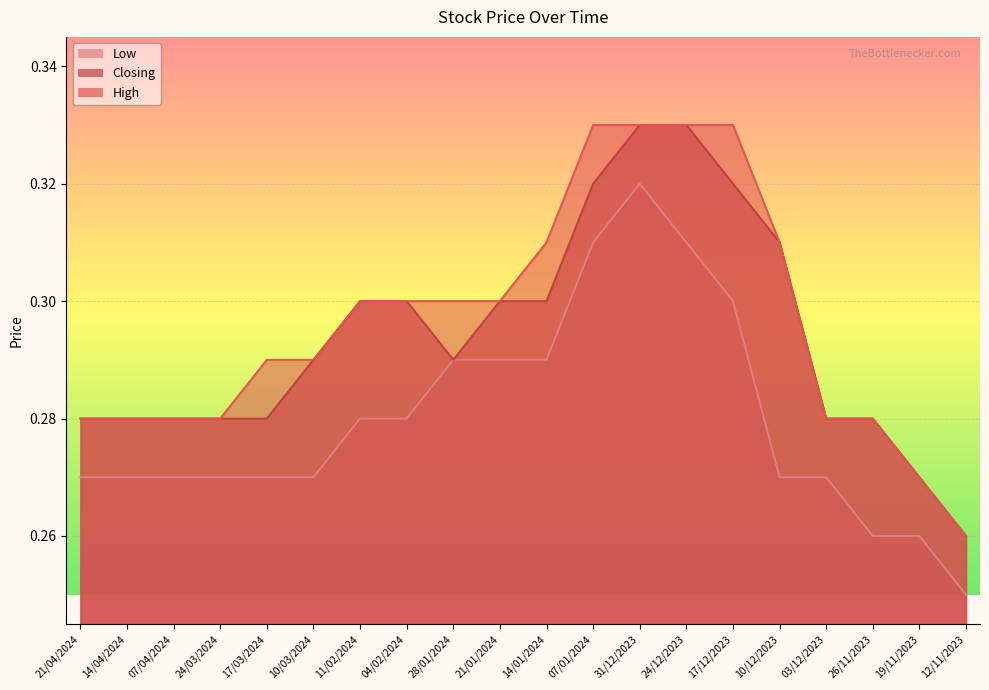

How many series are shown in this chart?

3